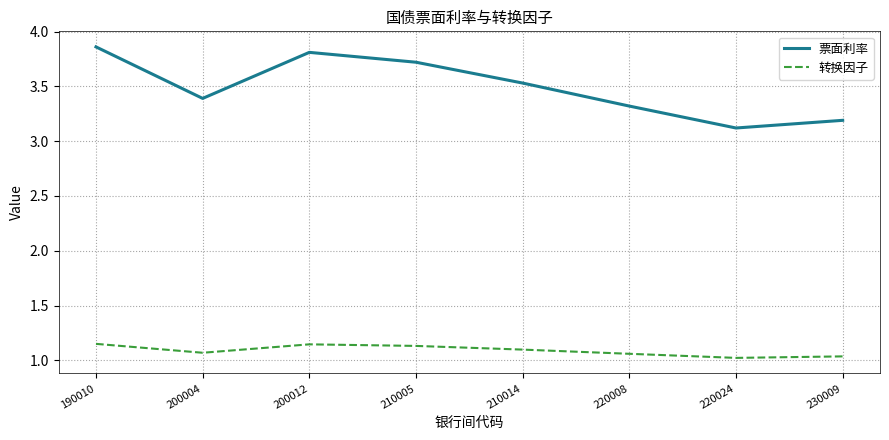

Where is 票面利率 nearest to the value 3?

220024